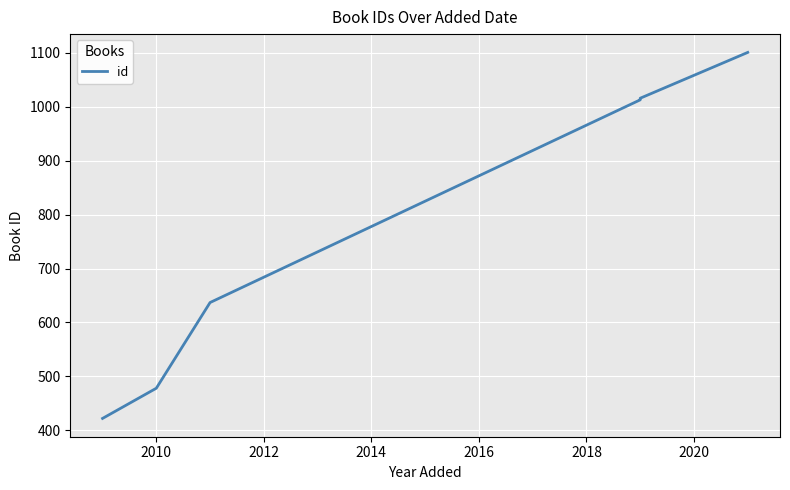

How many data points are above 1013?

2